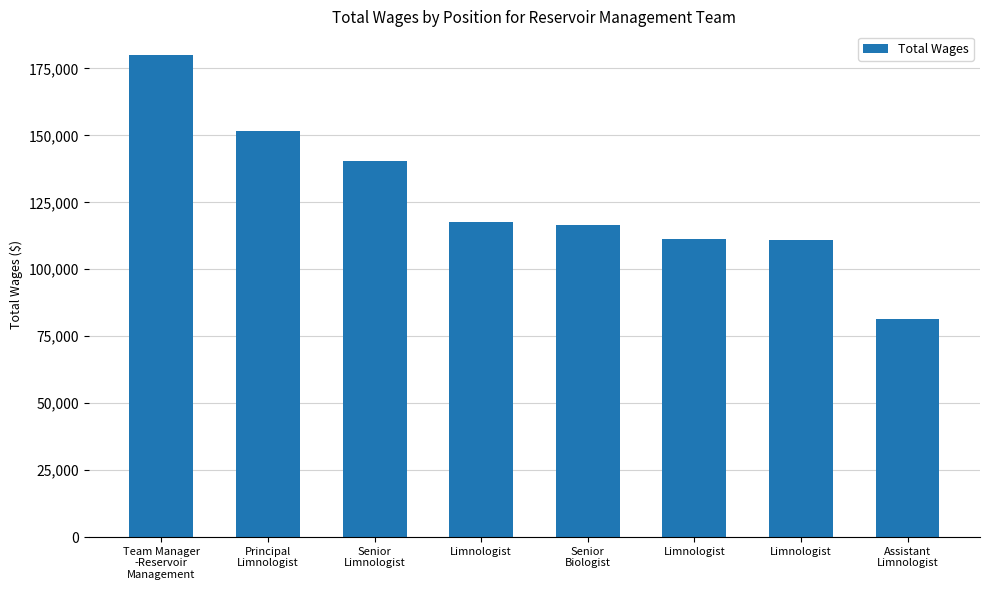

Does the chart contain stacked bars?

No